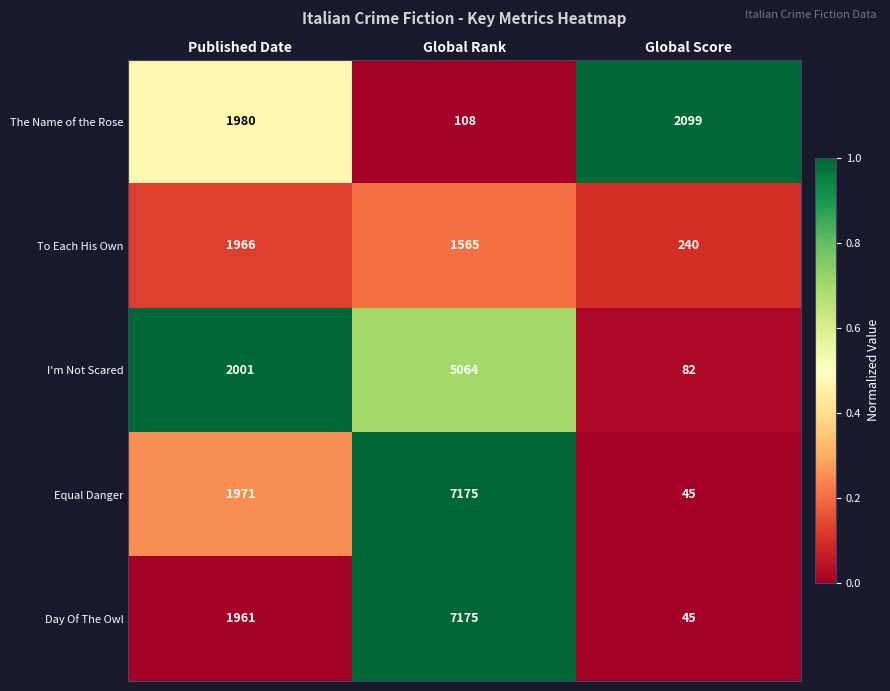

Between Published Date and Global Score, which series saw the biggest shift?

Equal Danger